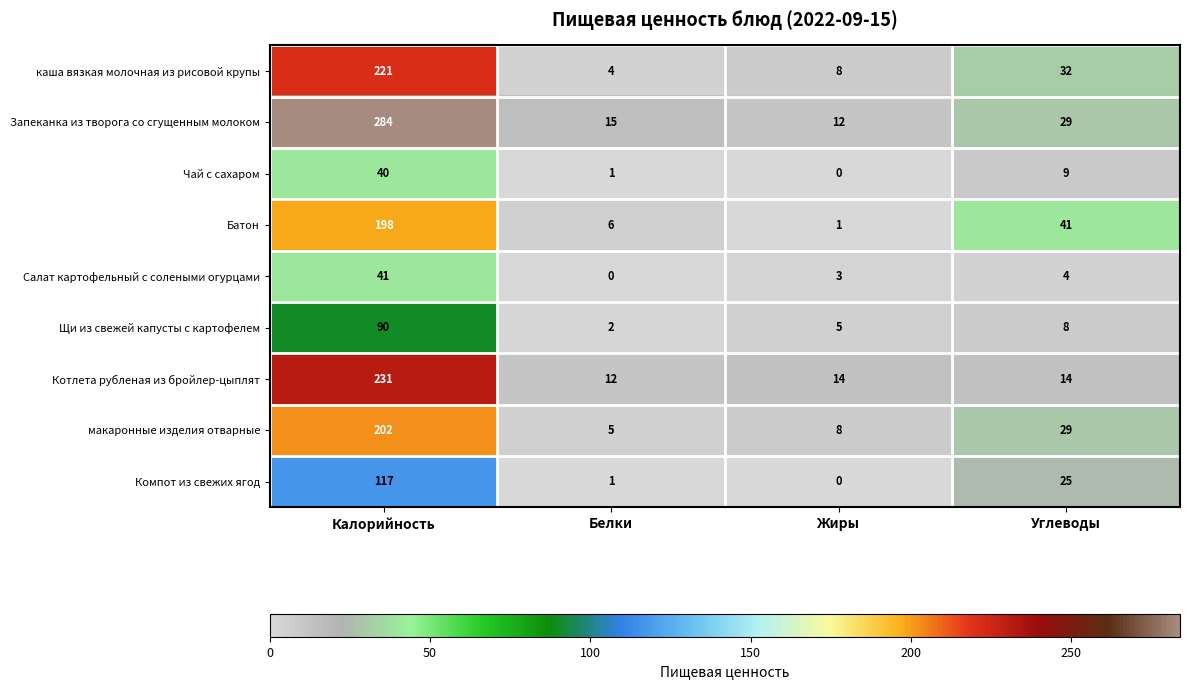

The value of Компот из свежих ягод at Белки is 1. True or false?

True